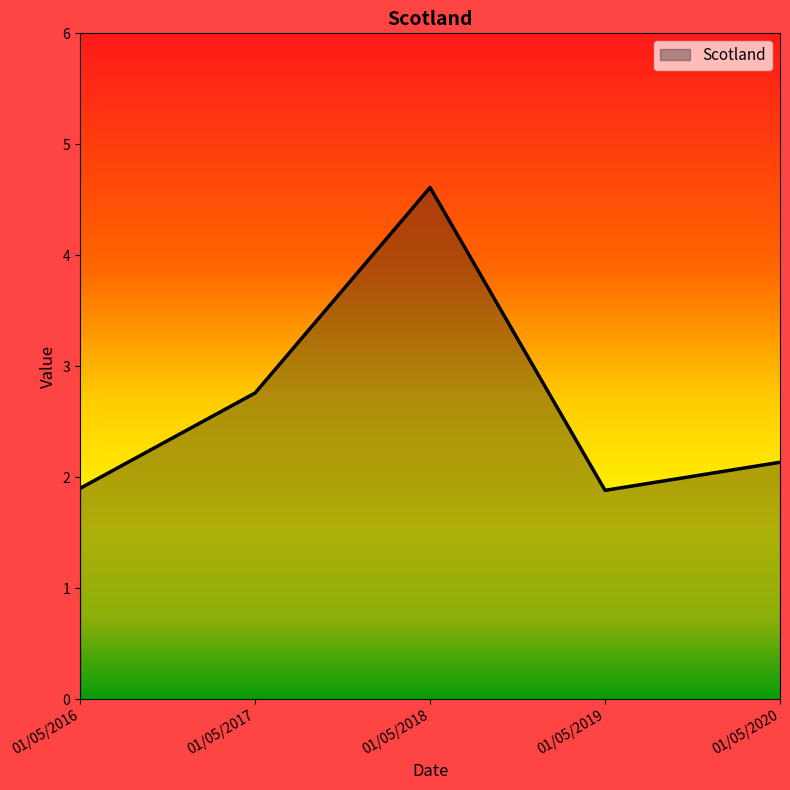

How many interior local peaks (higher than both neighbors) does the data have?

1